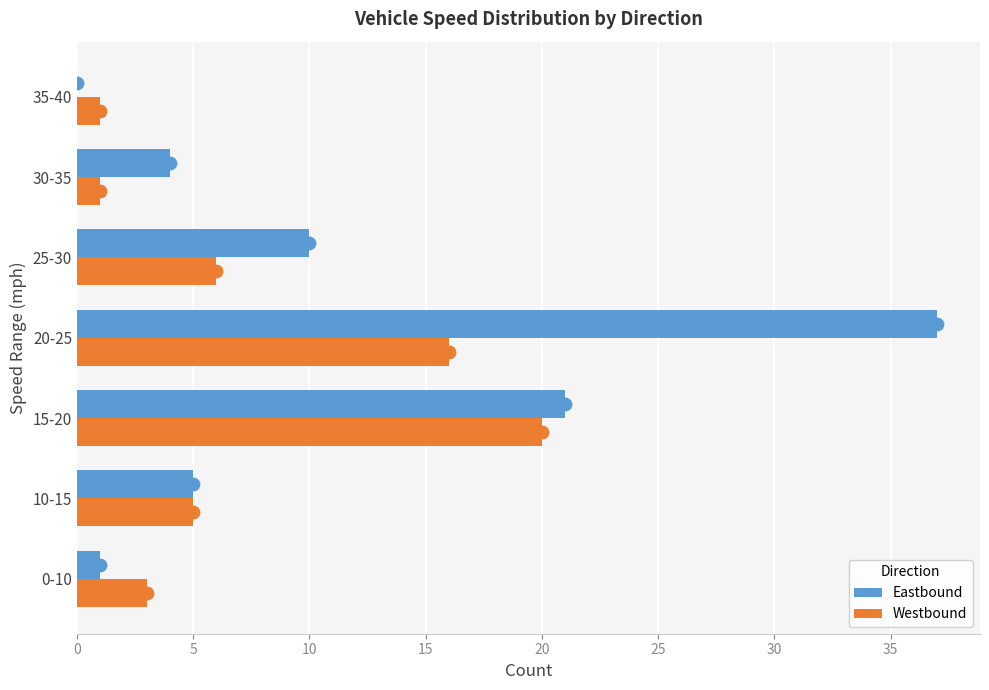

Is the value of Westbound at 30-35 greater than the value of Eastbound at 35-40?

Yes